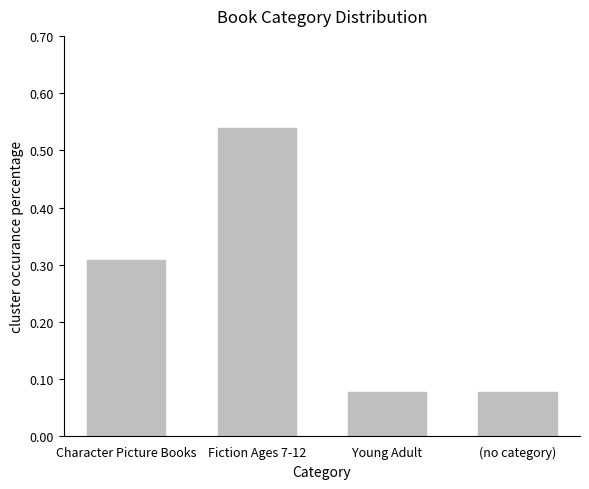

What is the sum of the values at Character Picture Books and (no category)?

0.4